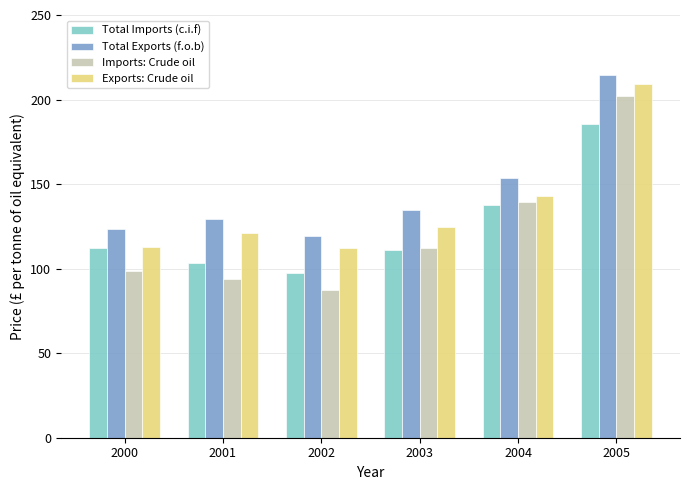

What is the sum of the Total Exports (f.o.b) values at 2004 and 2002?

273.1